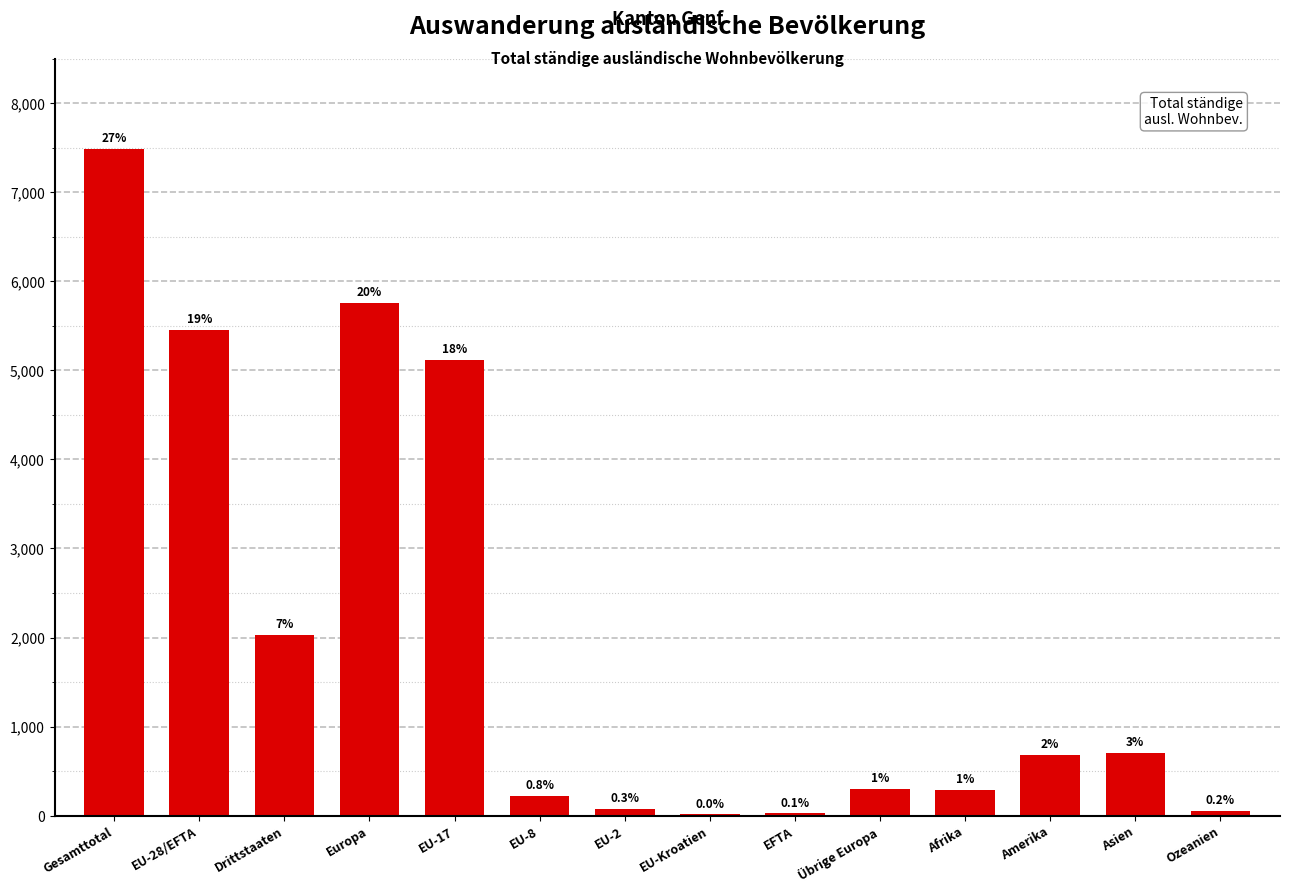

What is the minimum value shown in the chart?

13